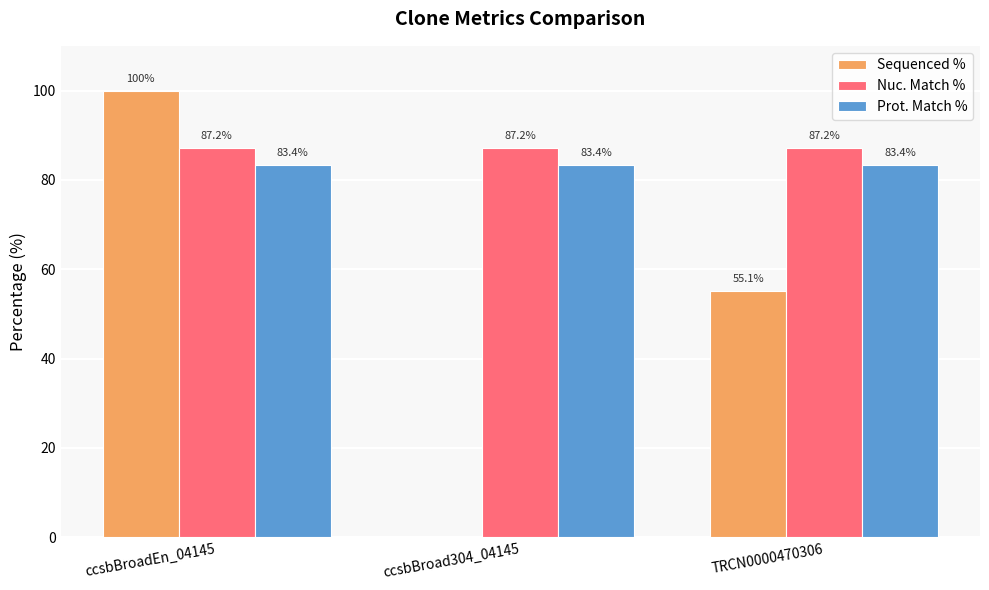

True or false: Nuc. Match % has a value of 119.0 at TRCN0000470306.

False